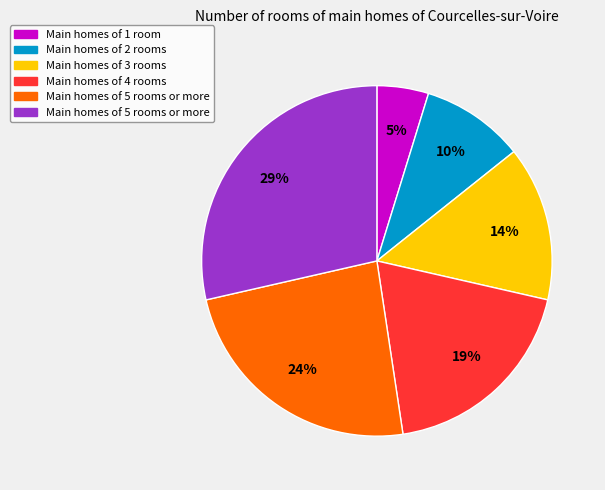

Is there any slice that represents more than half of the pie?

No